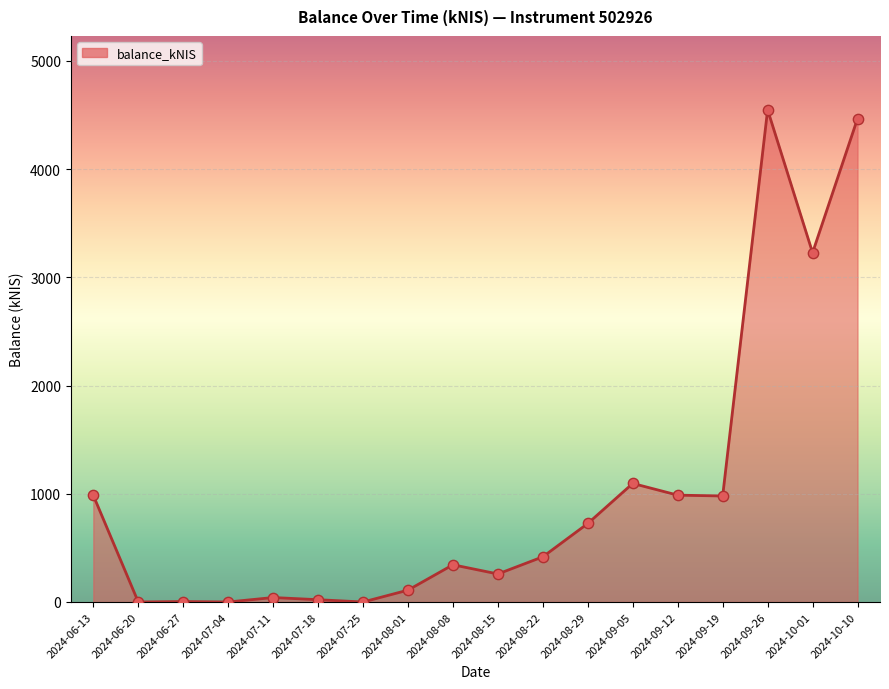

Between 2024-09-12 and 2024-07-25, which is larger?

2024-09-12